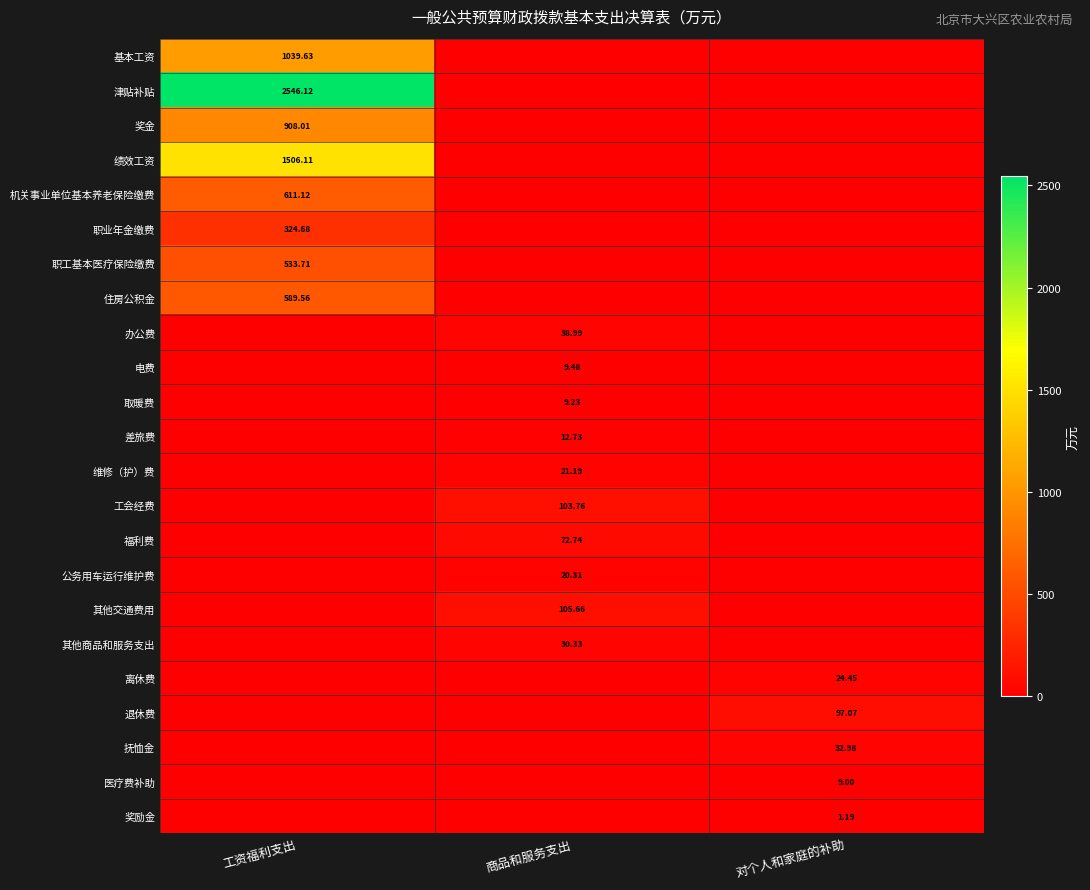

List the series in order of their peak value, lowest first.

奖励金, 医疗费补助, 取暖费, 电费, 差旅费, 公务用车运行维护费, 维修（护）费, 离休费, 其他商品和服务支出, 抚恤金, 办公费, 福利费, 退休费, 工会经费, 其他交通费用, 职业年金缴费, 职工基本医疗保险缴费, 住房公积金, 机关事业单位基本养老保险缴费, 奖金, 基本工资, 绩效工资, 津贴补贴